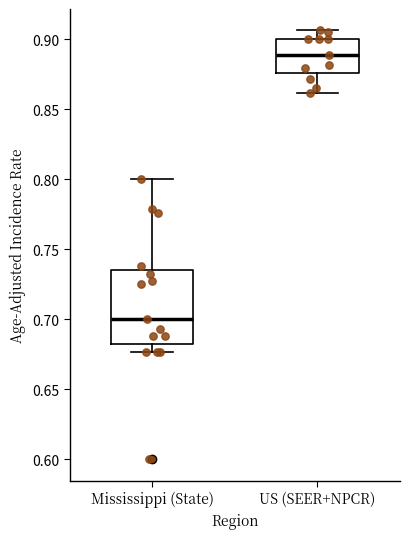

Reading left to right, transcribe this box plot: for each box, give where its median line is, the range the box spans, and where its two whiskers end, as read against the y-axis. The values are not printed on the chart, so give them approximately, as read against the axis.

Mississippi (State): median 0.700, box 0.685 to 0.735, whiskers 0.675 to 0.800
US (SEER+NPCR): median 0.890, box 0.875 to 0.900, whiskers 0.860 to 0.905